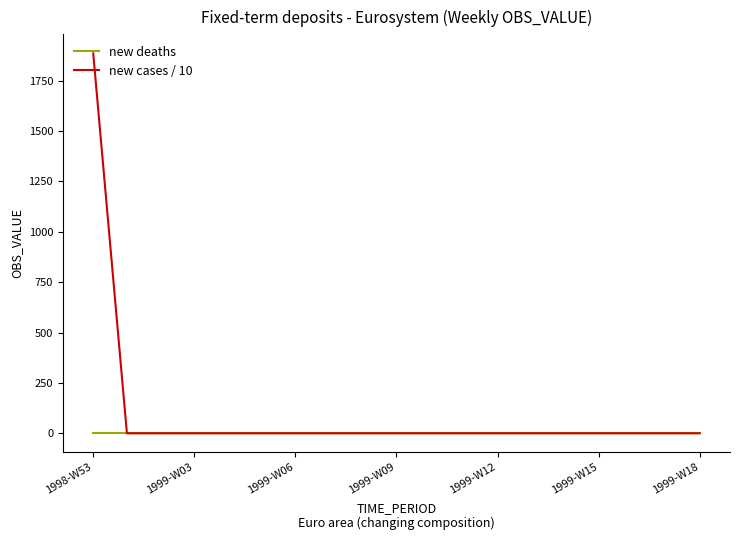

What is the maximum value shown in the chart?

1886